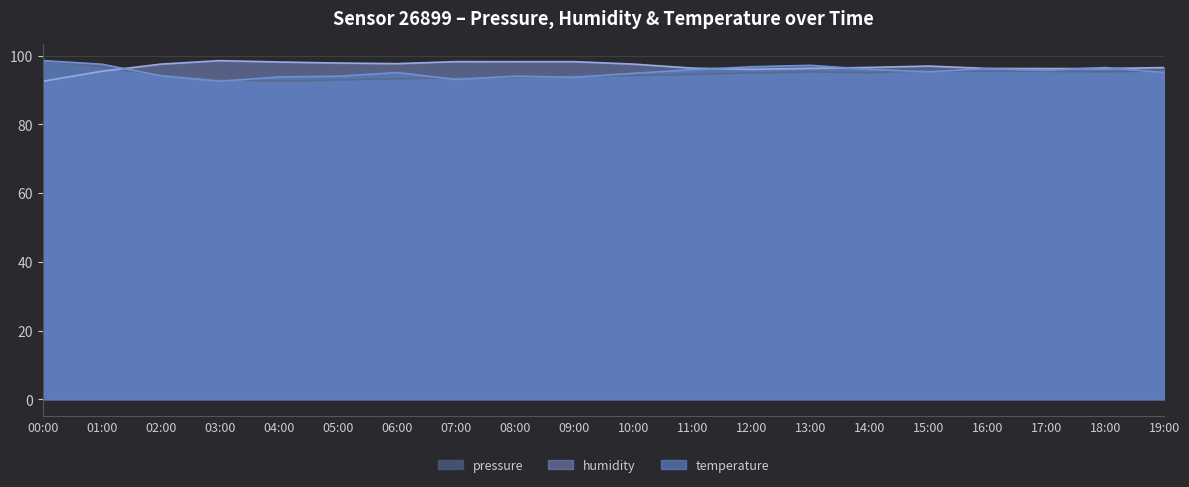

True or false: humidity has more than 2 interior local peaks.

True